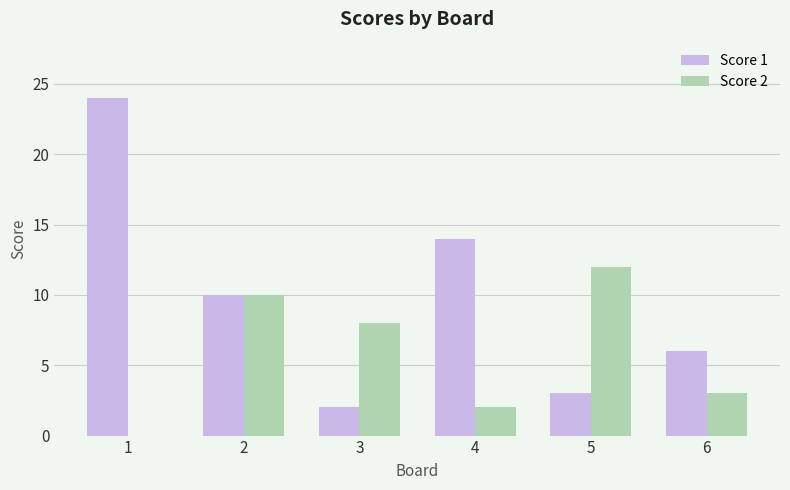

True or false: Score 2 has a value of 5 at 6.

False